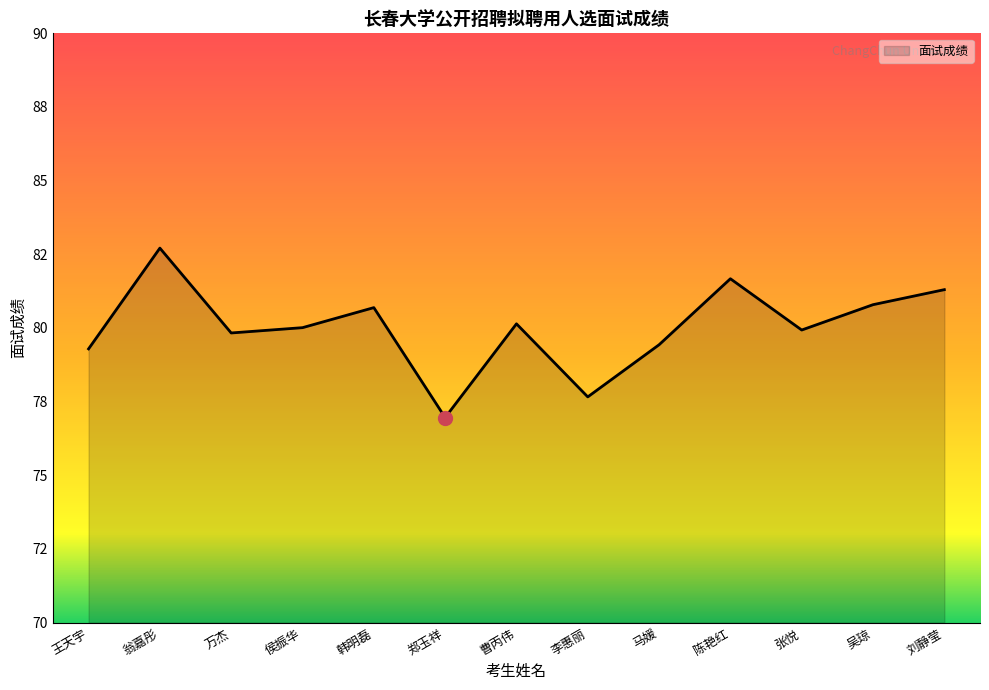

At which label does the data first exceed 80?

翁嘉彤